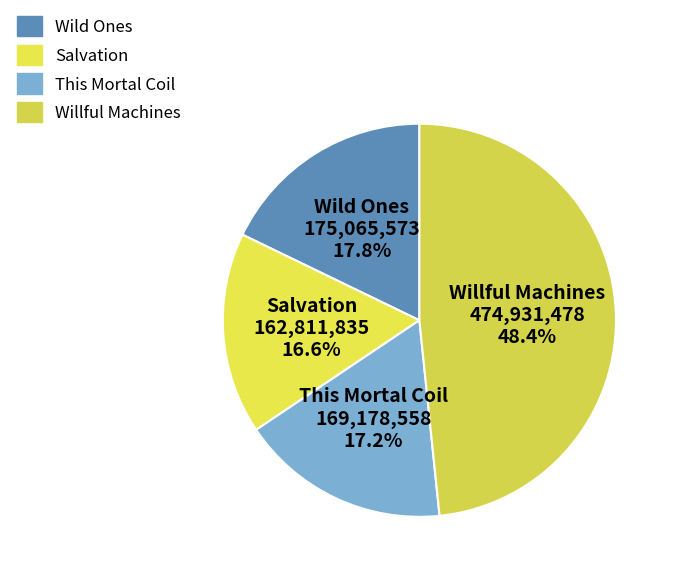

Between Salvation and Willful Machines, which is larger?

Willful Machines